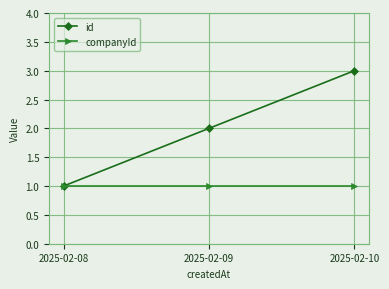

Is the value of id at 2025-02-10 greater than the value of companyId at 2025-02-10?

Yes